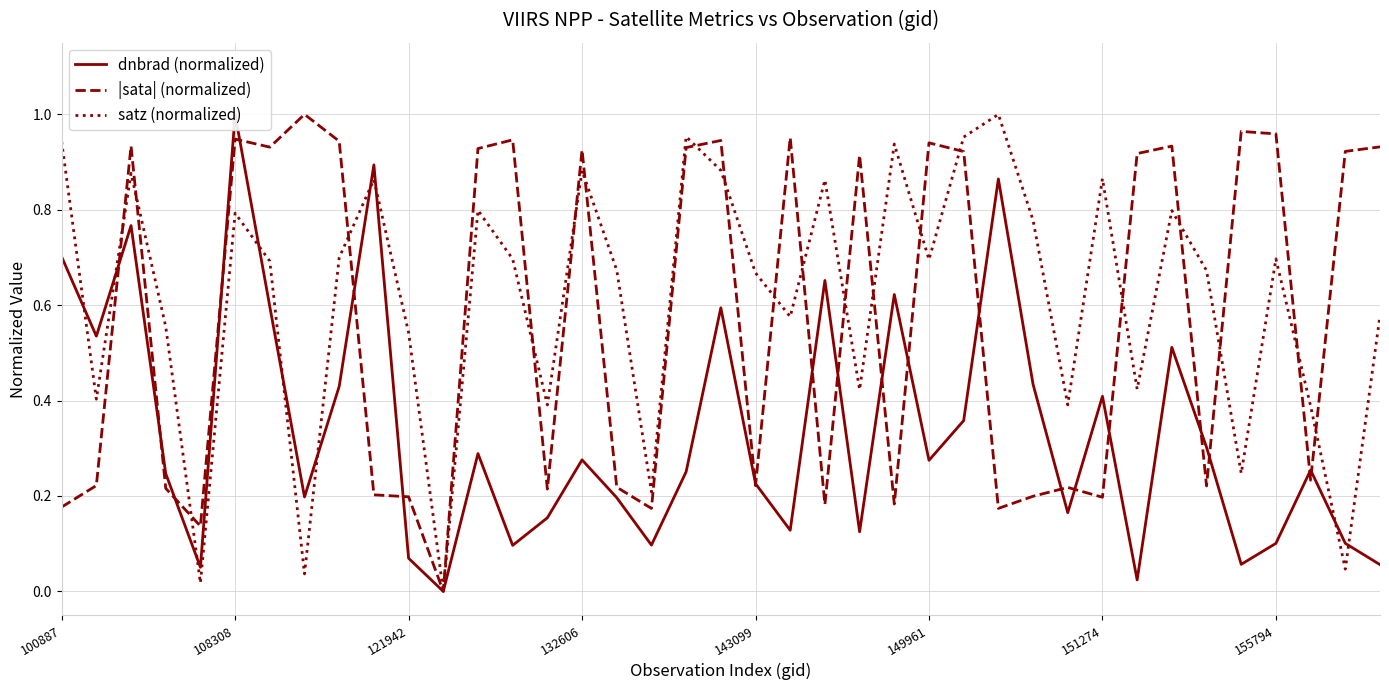

The value of satz (normalized) at 149961 is 1.1. True or false?

False